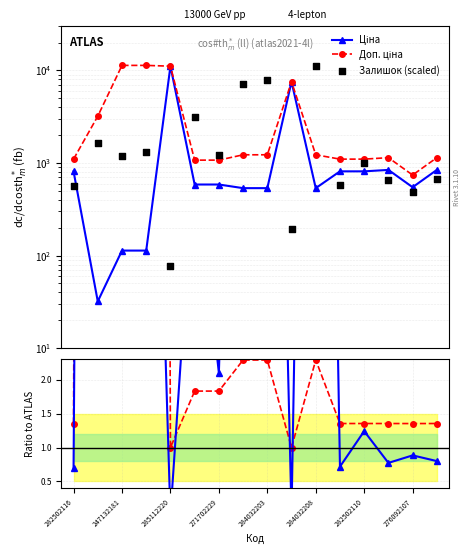

Is the value of Залишок (scaled) at 284032203 greater than the value of Ціна at 284032208?

Yes